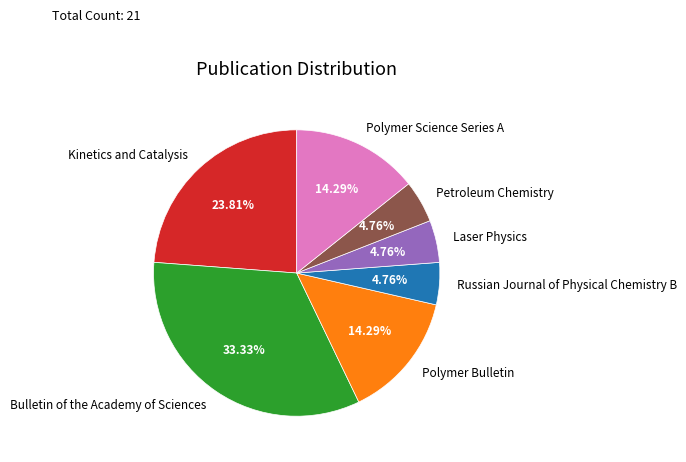

Is there a majority slice in this chart?

No